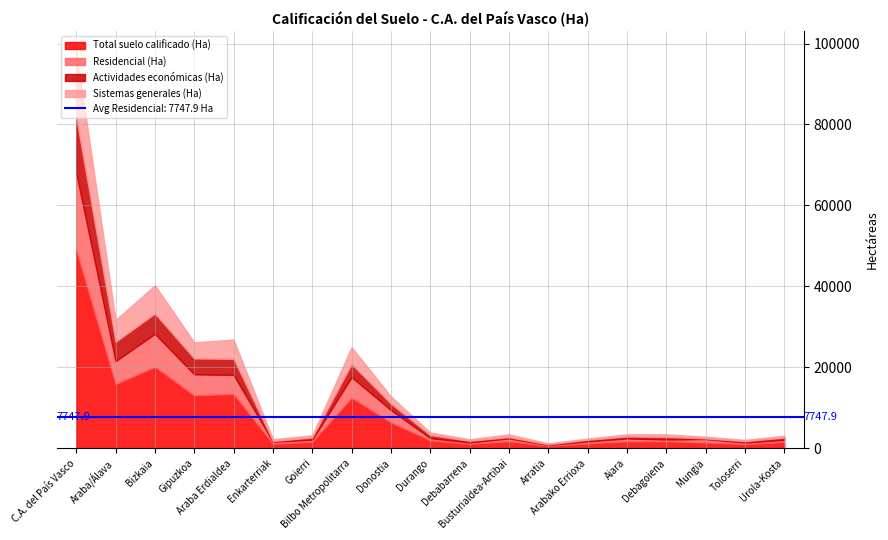

Reading left to right, transcribe all the data shown in this chart.

Total suelo calificado (Ha): 49070.2	15846.3	20133.5	13090.4	13430.1	1126.6	1588.2	12492.9	6410.6	1948.4	1112.5	1715.9	606.8	1189.5	1722.4	1720.1	1427.9	1034.7	1543.7
Residencial (Ha): 18986.4	5671.0	8143.0	5172.4	4686.8	484.4	519.5	5078.1	3036.2	556.4	325.0	702.1	191.9	501.8	696.8	449.1	839.1	381.8	537.3
Actividades económicas (Ha): 13692.8	4779.5	4997.7	3915.5	3988.1	171.9	551.5	3235.0	1563.1	738.3	404.2	313.8	166.4	402.2	478.2	623.9	173.5	333.4	549.3
Sistemas generales (Ha): 16391.0	5395.7	6992.8	4002.4	4755.2	470.2	517.2	4179.8	1811.3	653.7	383.2	700.0	248.6	285.5	547.4	647.1	415.2	319.5	457.1